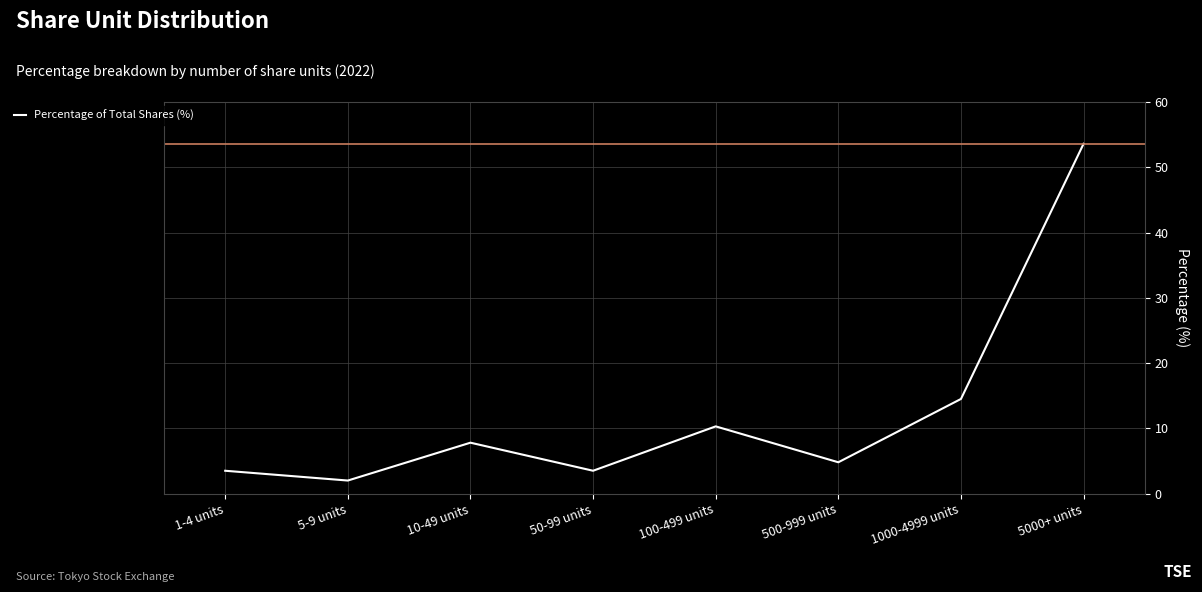

True or false: the data shows 4.3 at 1000-4999 units.

False